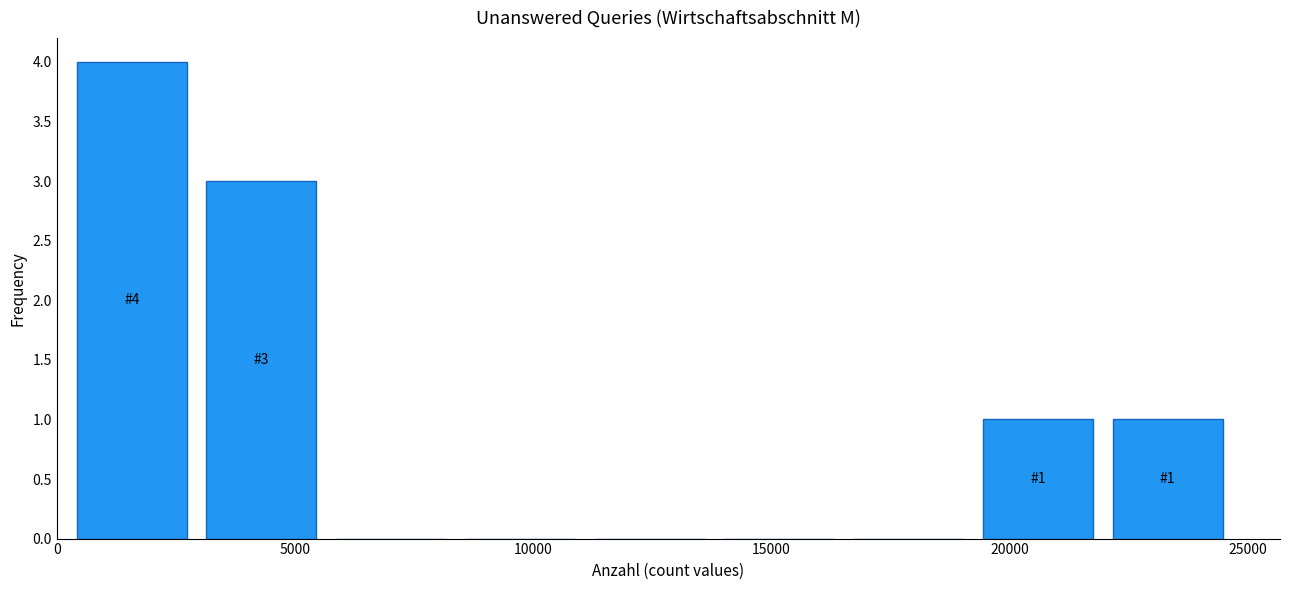

Which range on the x-axis has the tallest bar?

0 to 3000